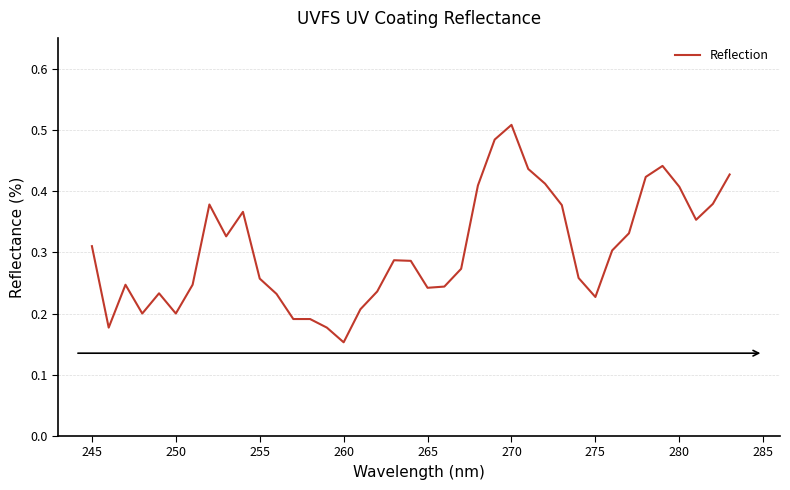

How many lines are shown in the chart?

1